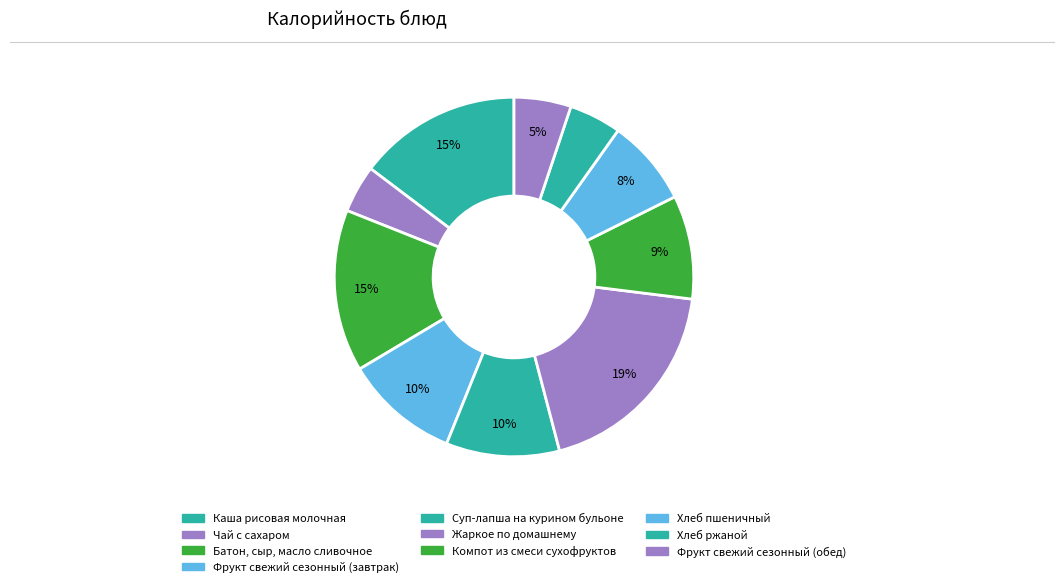

Is there any slice that represents more than half of the pie?

No